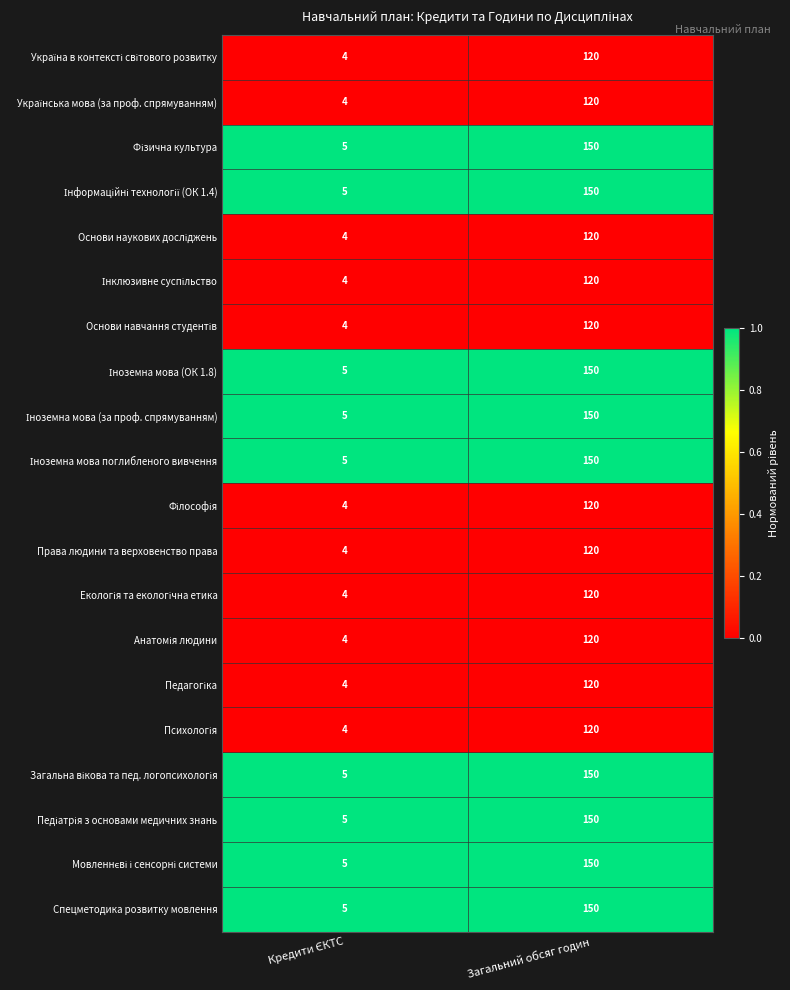

What is the difference between the highest and lowest values at Загальний обсяг годин?

30